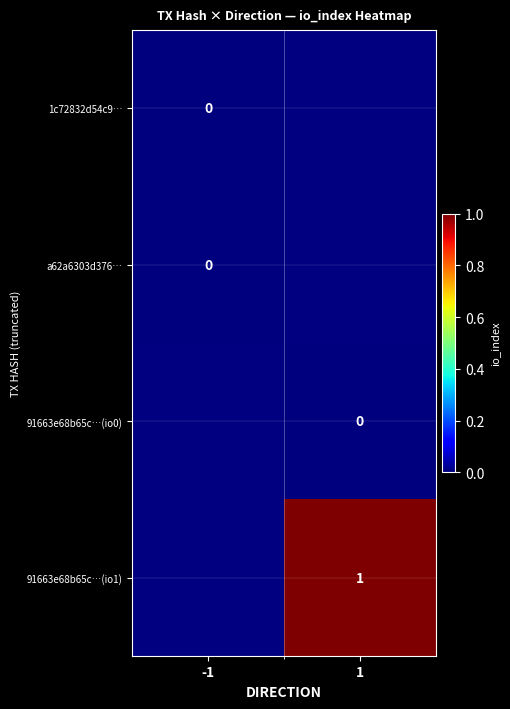

True or false: 91663e68b65c…(io1) has a value of 1 at 1.

True